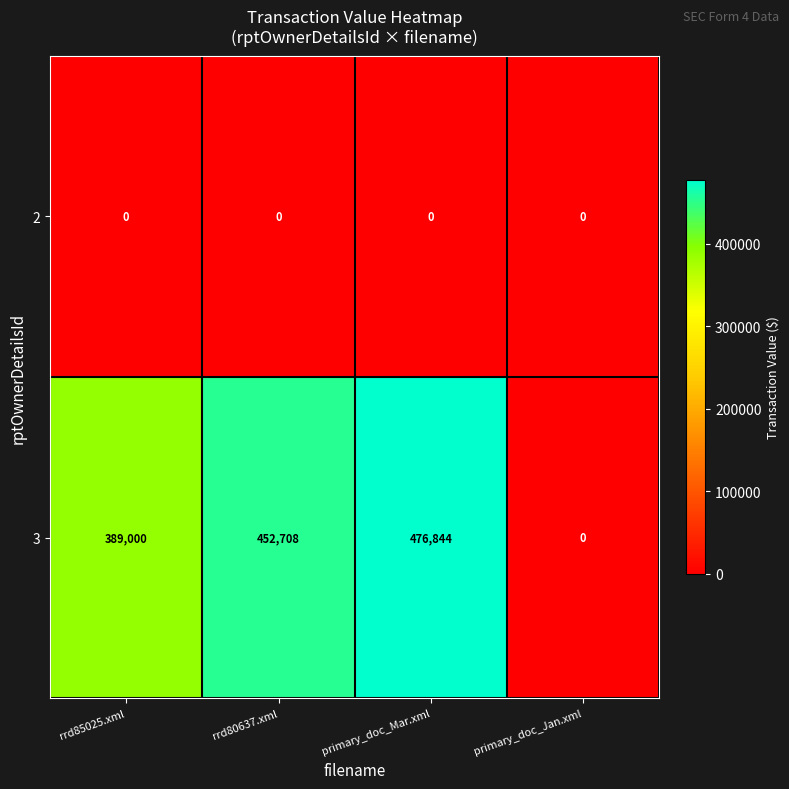

What is the difference between the highest and lowest values at primary_doc_Mar.xml?

476844